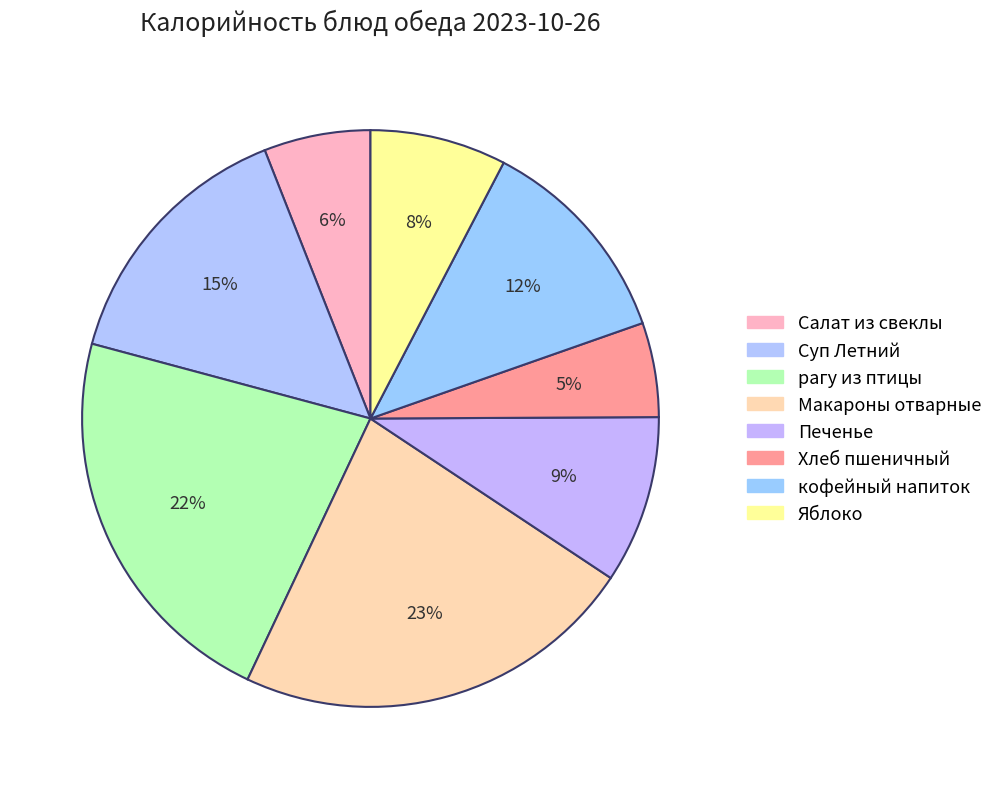

How many segments does this pie chart have?

8